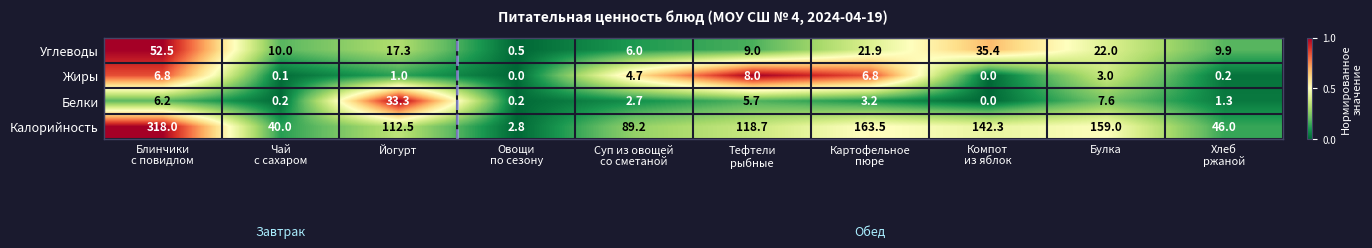

What is the sum of all Углеводы values?

184.5